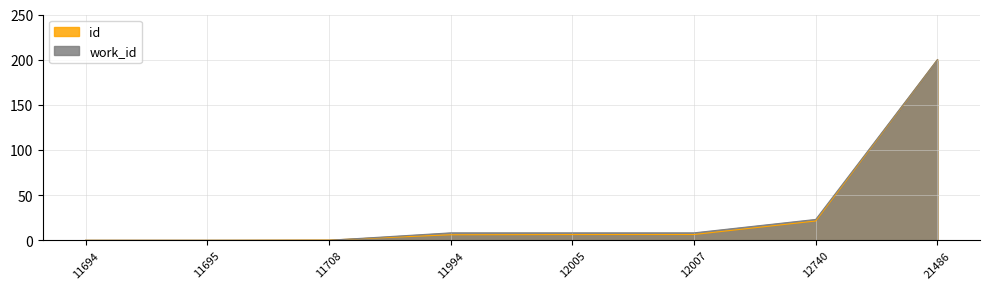

At which category does the chart reach its minimum across all series?

11694